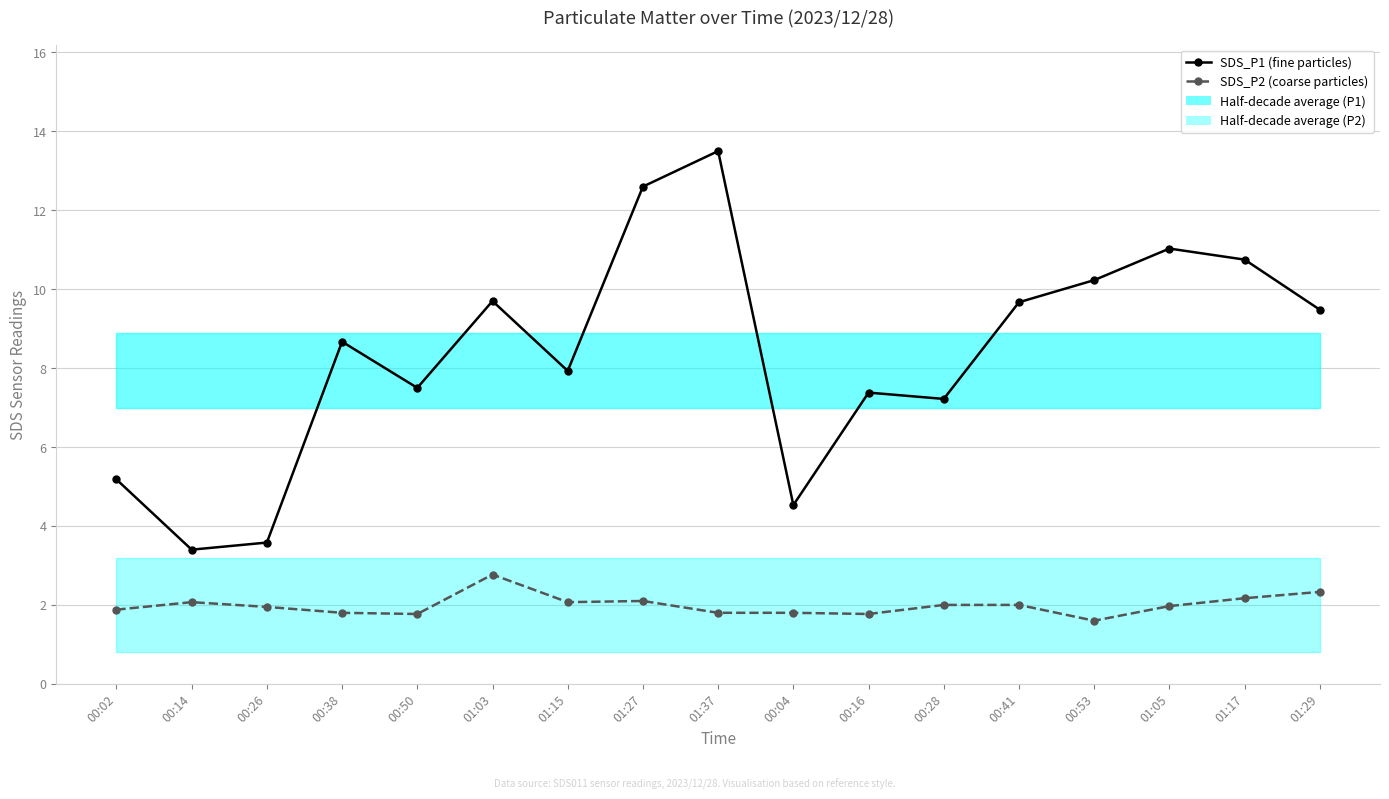

True or false: SDS_P1 (fine particles) and SDS_P2 (coarse particles) intersect in this chart.

False